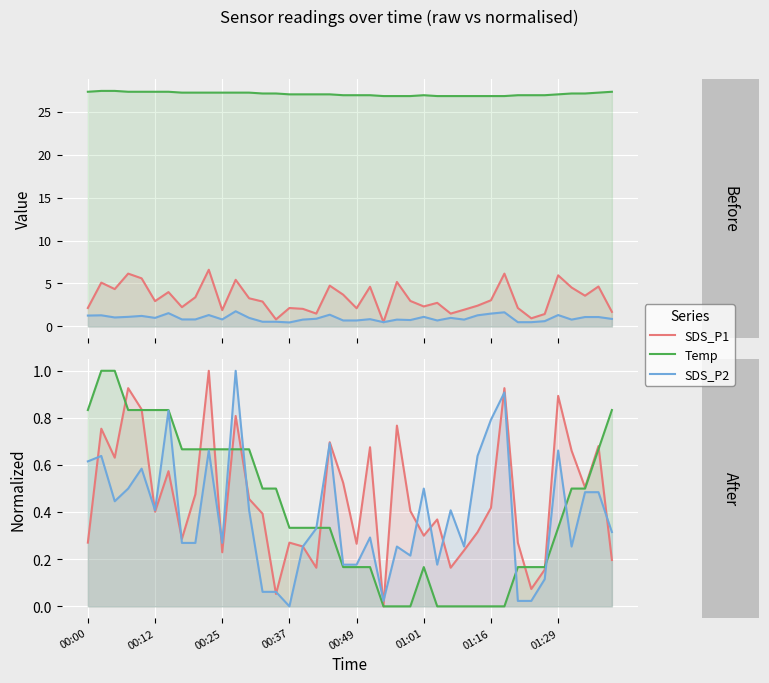

Between 10 and 14, which is larger?

10